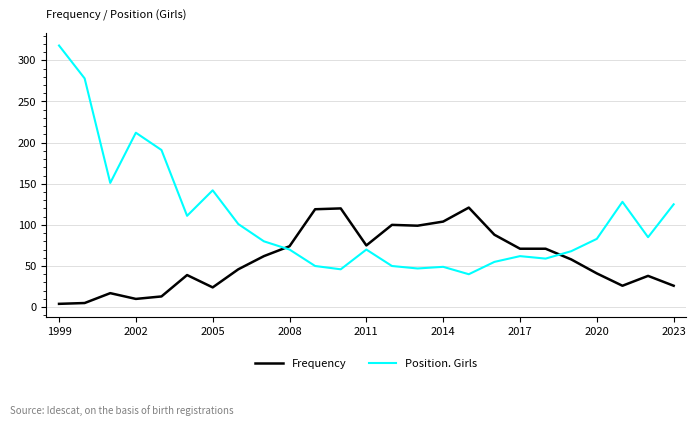

What is the minimum value shown in the chart?

4